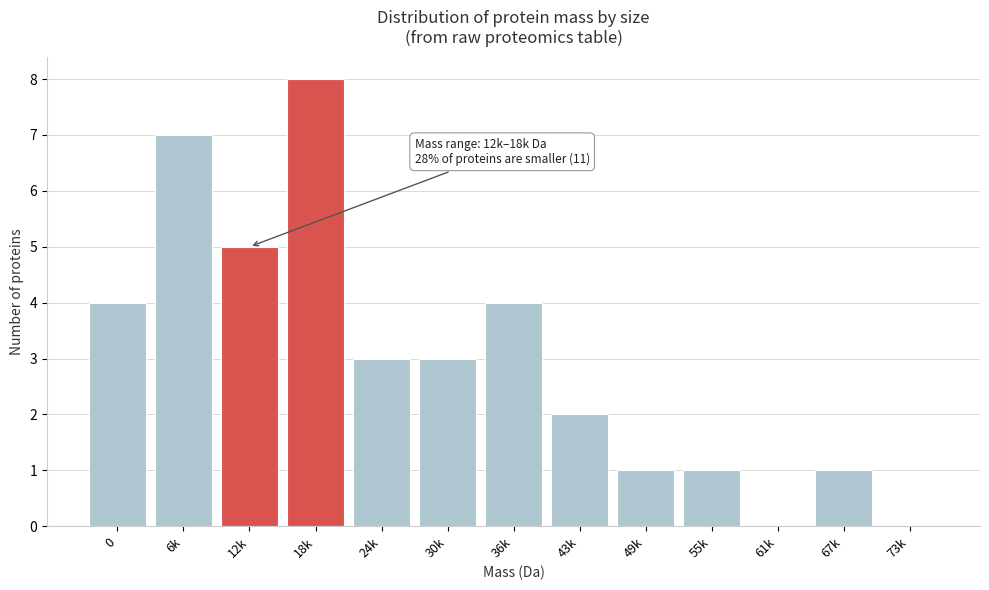

Reading left to right, extract all data points from this chart.

0=4	6k=7	12k=5	18k=8	24k=3	30k=3	36k=4	43k=2	49k=1	55k=1	61k=0	67k=1	73k=0